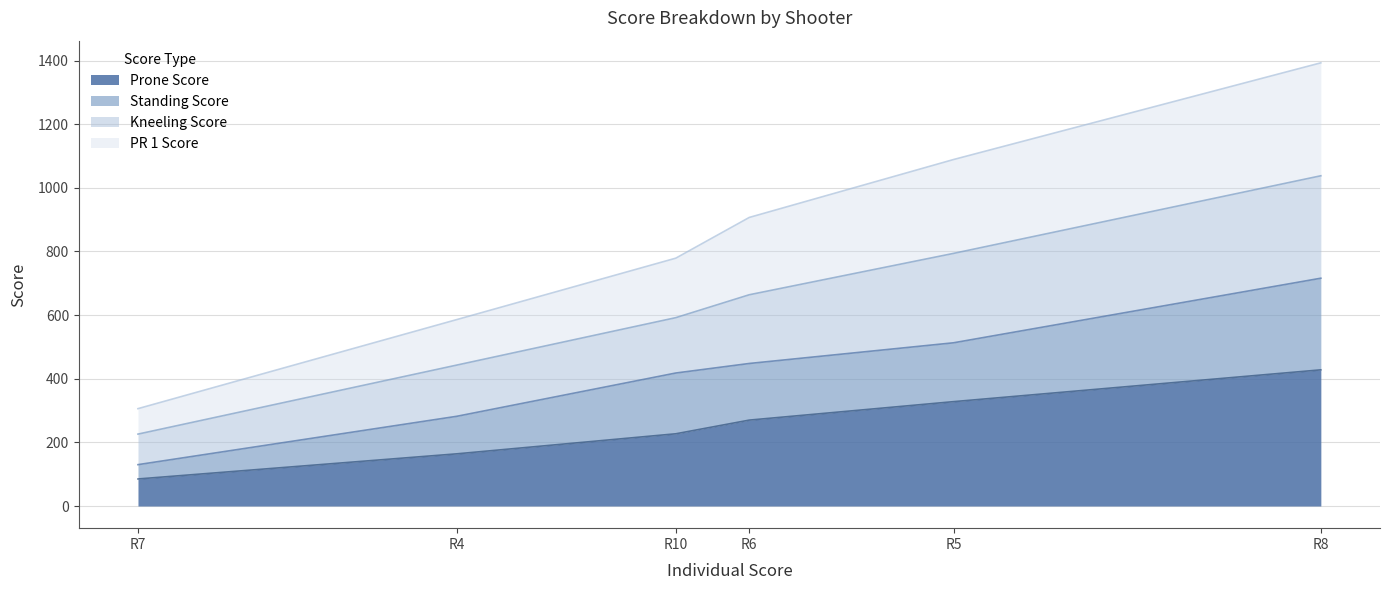

What is the total value across all series at R6?

907